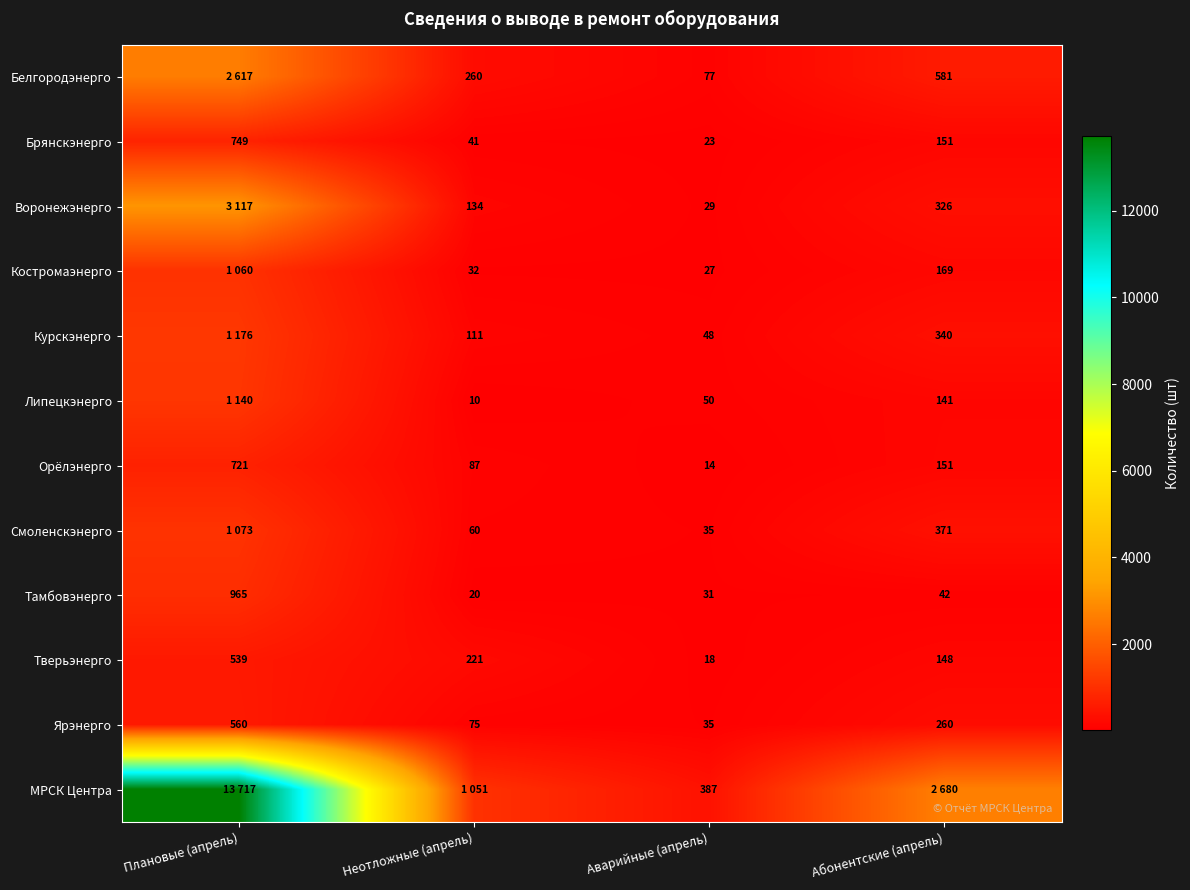

What is the total value across all series at Аварийные (апрель)?

774